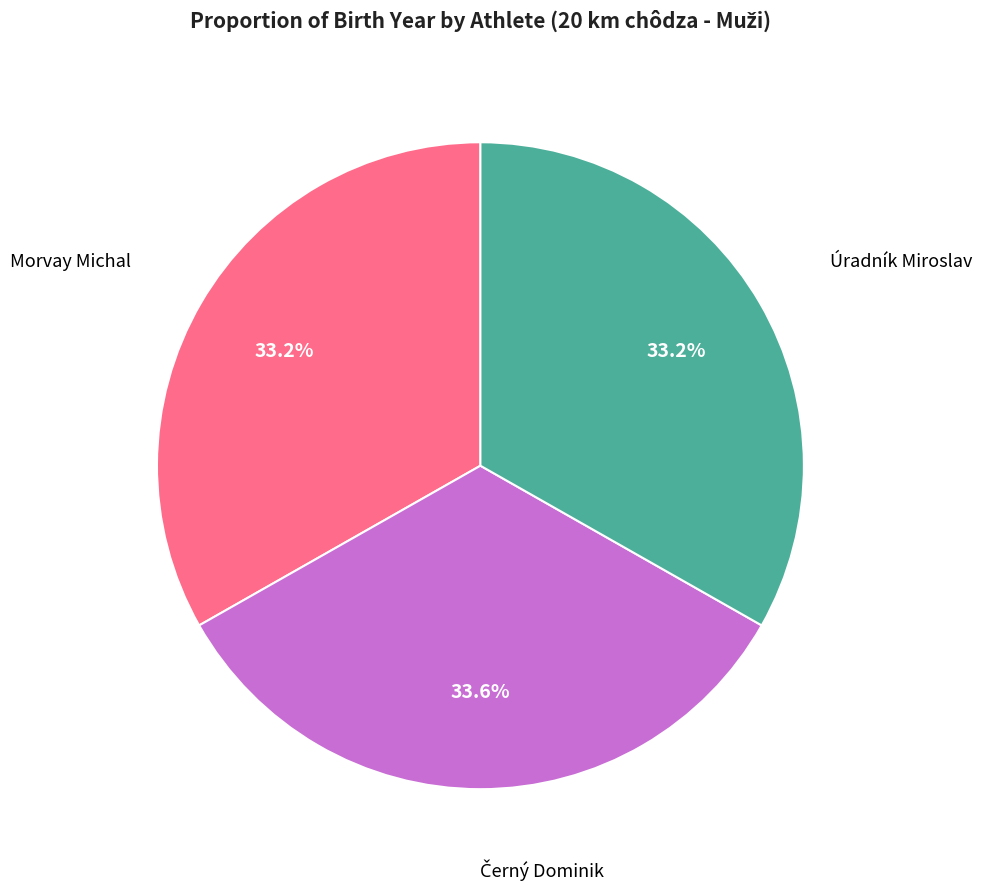

Is there any slice that represents more than half of the pie?

No